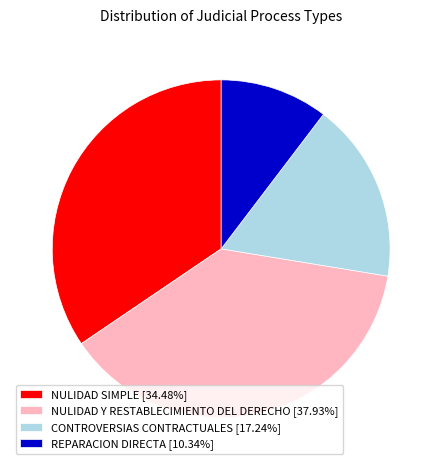

What is the largest slice in the pie chart?

NULIDAD Y RESTABLECIMIENTO DEL DERECHO